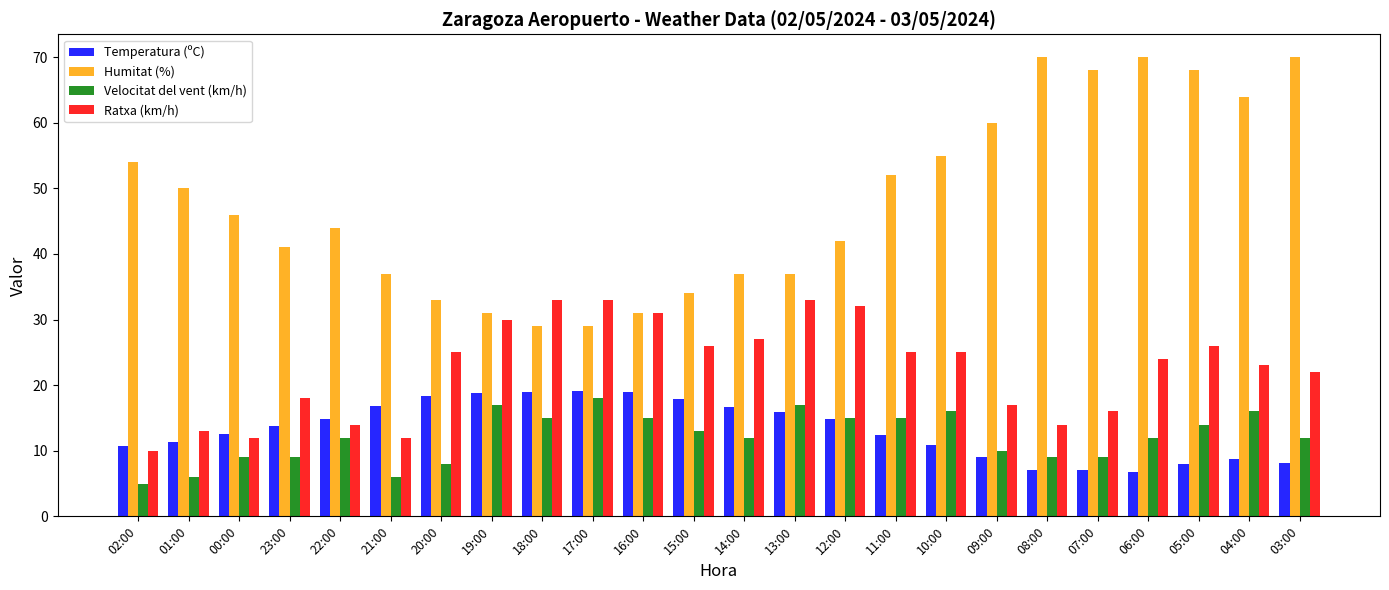

How many data points in Temperatura (ºC) are less than 13?

12